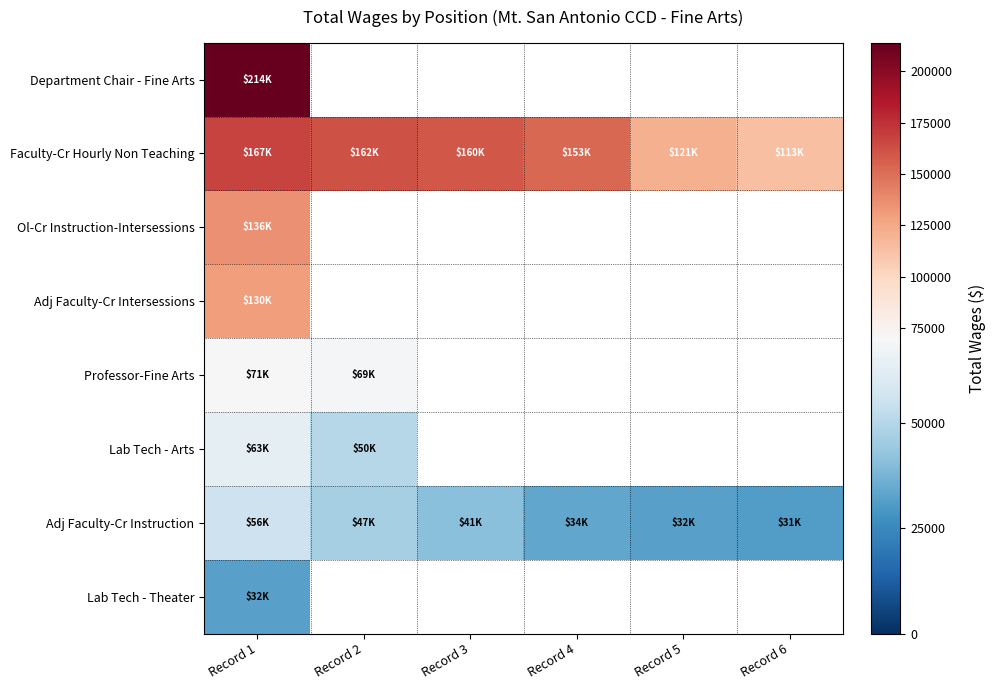

Which series has the largest total across all categories?

Faculty-Cr Hourly Non Teaching